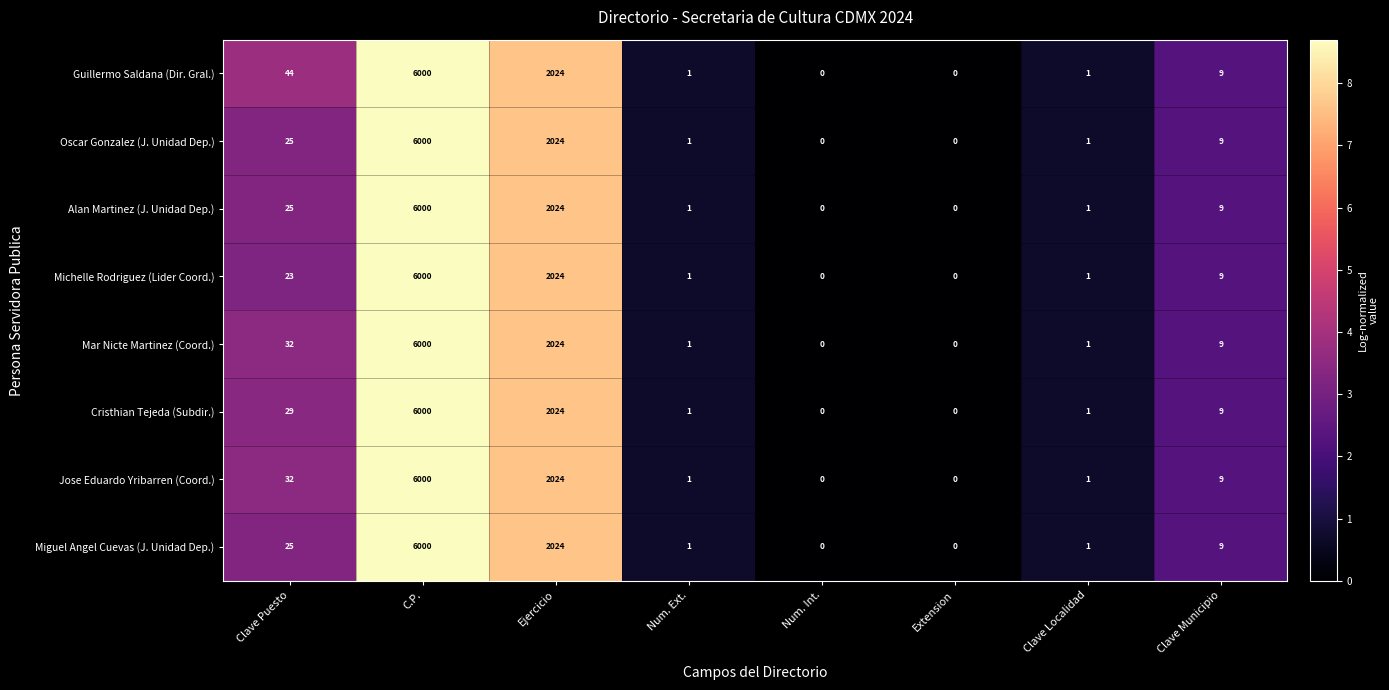

Between Clave Puesto and Clave Municipio, which series saw the biggest shift?

Guillermo Saldana (Dir. Gral.)